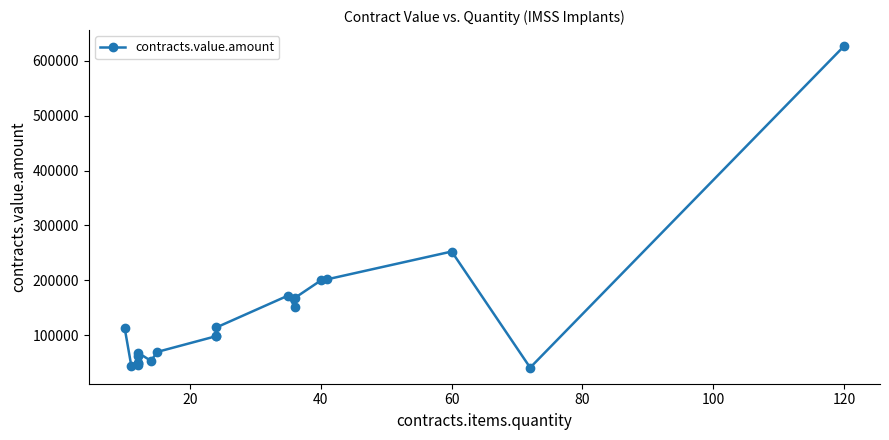

Reading left to right, extract all data points from this chart.

112700.0	44867.7	46055.3	48946.6	48946.6	62361.6	68796.8	53731.2	70057.4	98684.2	98684.2	114450.2	172588.2	151567.1	168103.6	200100.0	202174.7	252611.8	41342.4	626260.8